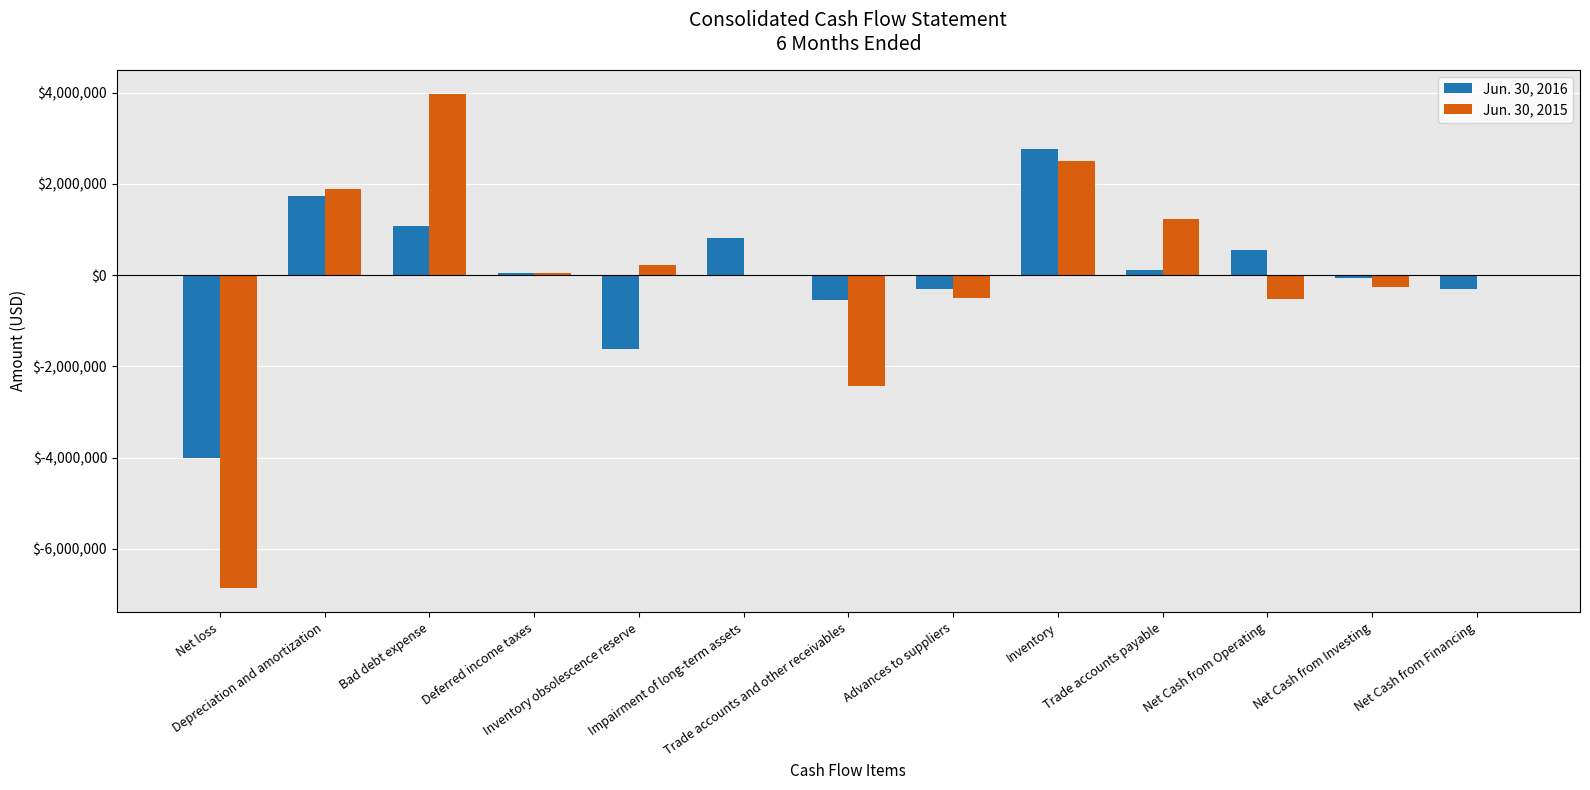

What is the sum of all Jun. 30, 2015 values?

-701284